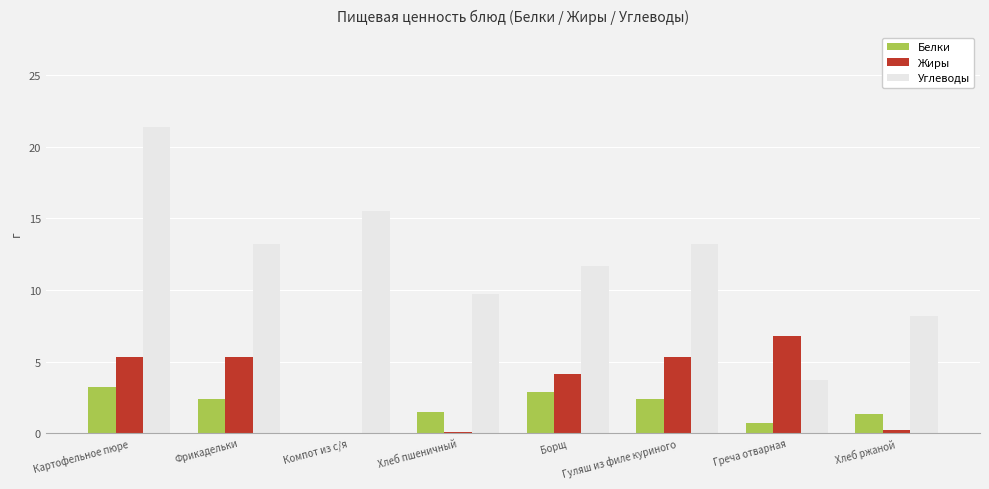

Which series has the widest spread of values?

Углеводы